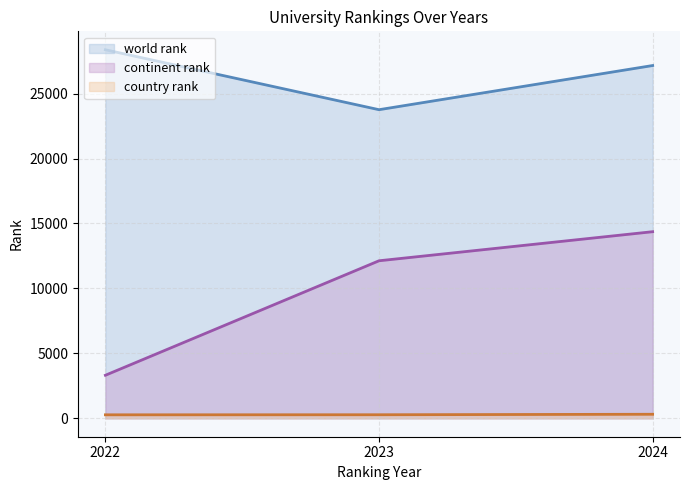

What is the total value across all series at 2023?

36158